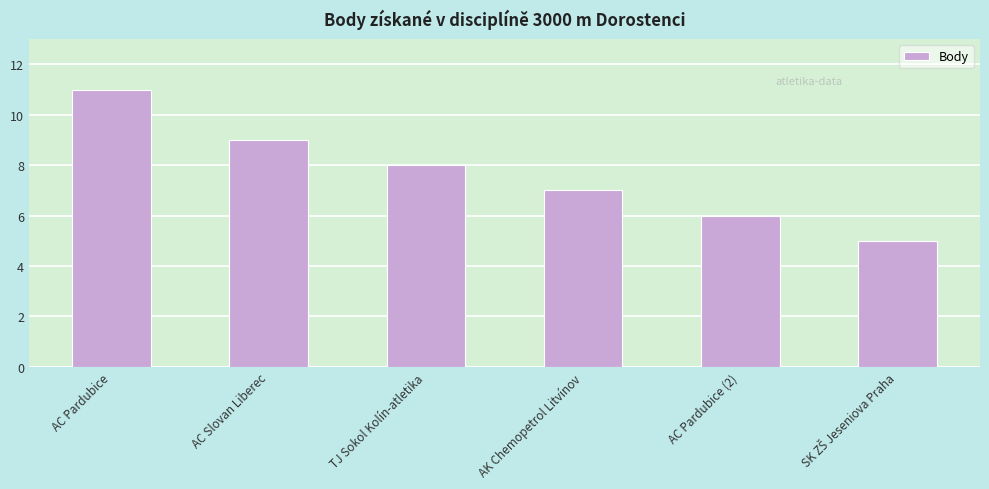

What is the sum of all values?

46